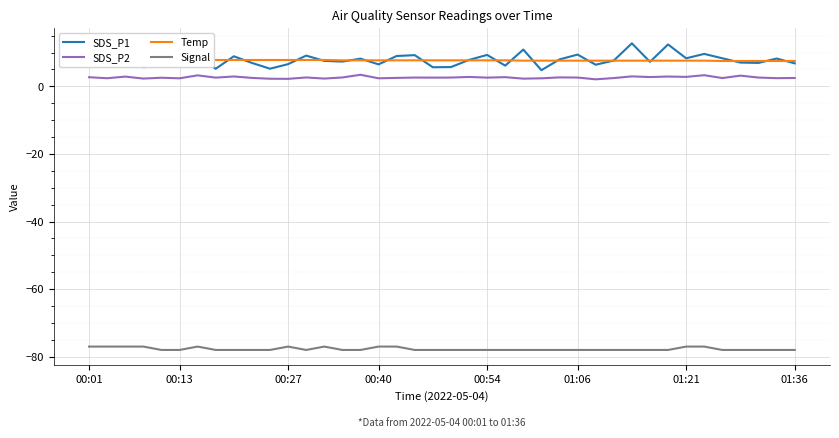

How many categories are shown in the chart?

40